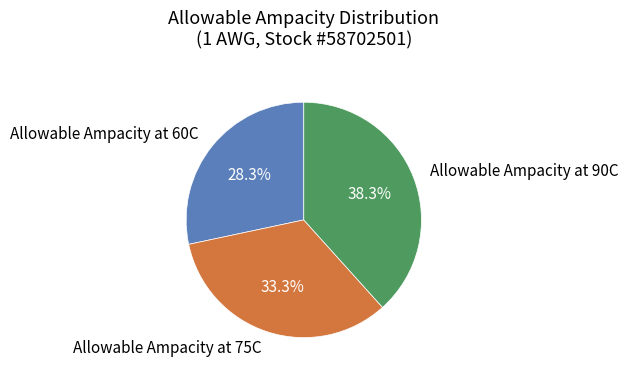

How many segments does this pie chart have?

3